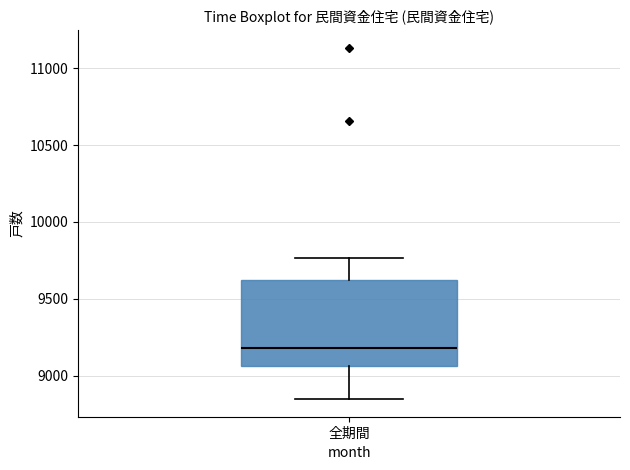

Read this box plot against the y-axis: the position of the median line, the range covered by the box, and the ends of both whiskers. The values are not printed on the chart, so give them approximately, as read against the axis.

median 9200, box 9050 to 9600, whiskers 8850 to 9750